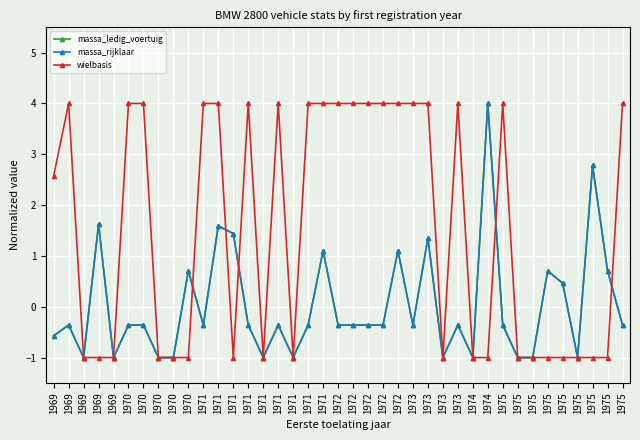

Does the chart have visible grid lines?

Yes